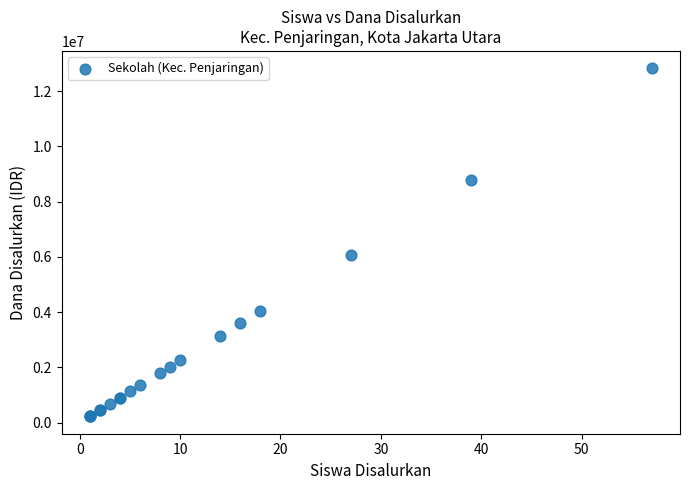

What Y value in the scatter plot is closest to 6525000?

6075000